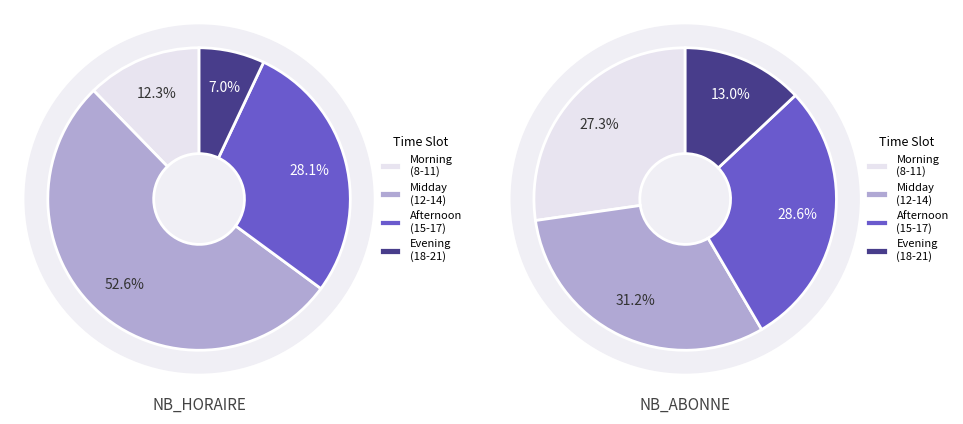

Does 23 represent more than half of the total?

No